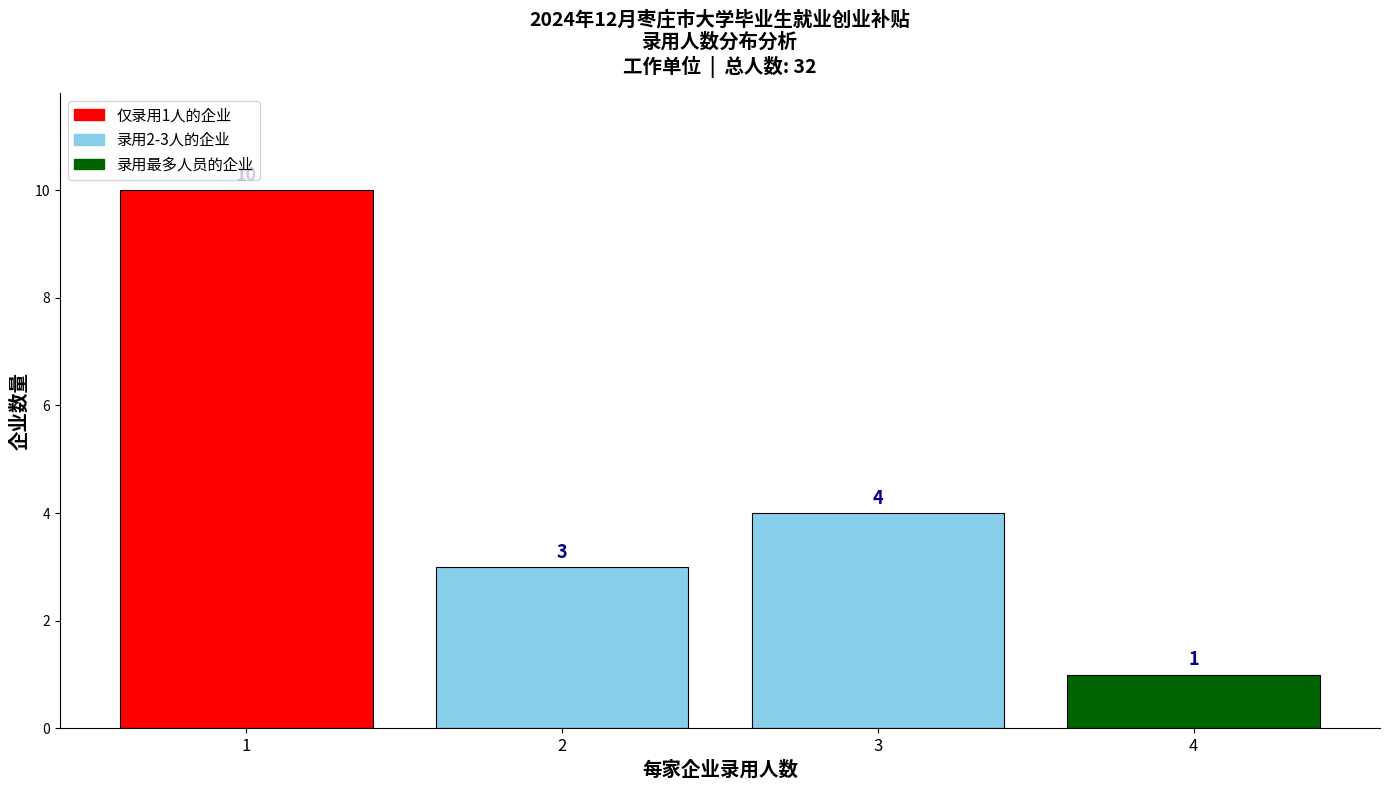

Reading left to right, list all the values displayed in this chart.

10	3	4	1